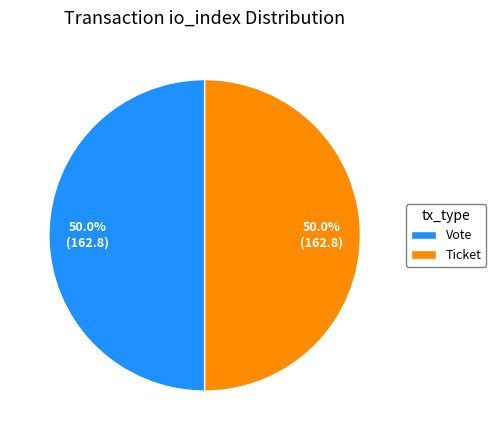

Combined, do Ticket and Vote account for over 50%?

Yes